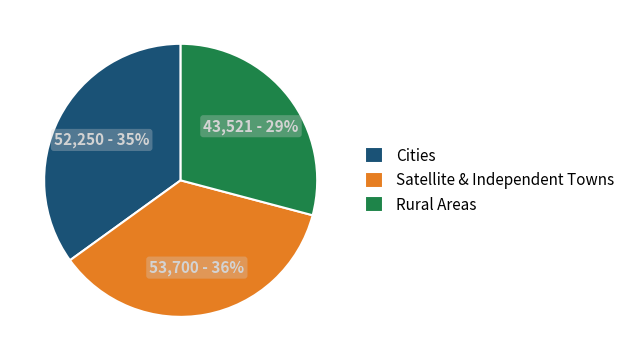

Combined, do Rural Areas and Satellite & Independent Towns account for over 50%?

Yes